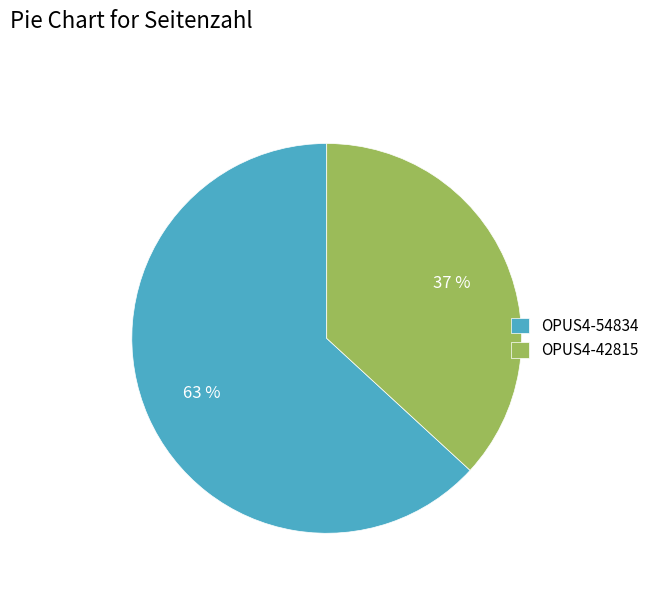

True or false: OPUS4-54834 accounts for 63% of the total.

True